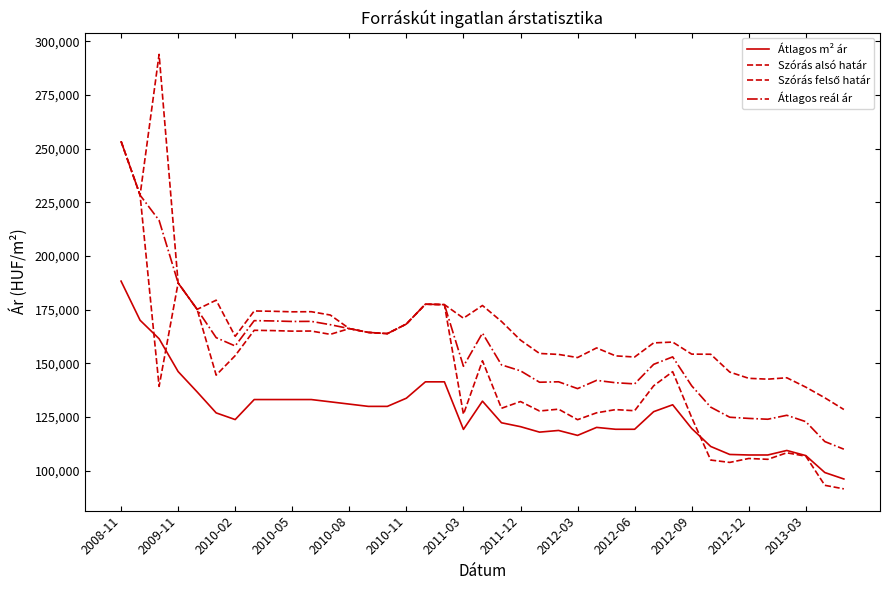

Which series has the largest total across all categories?

Szórás felső határ